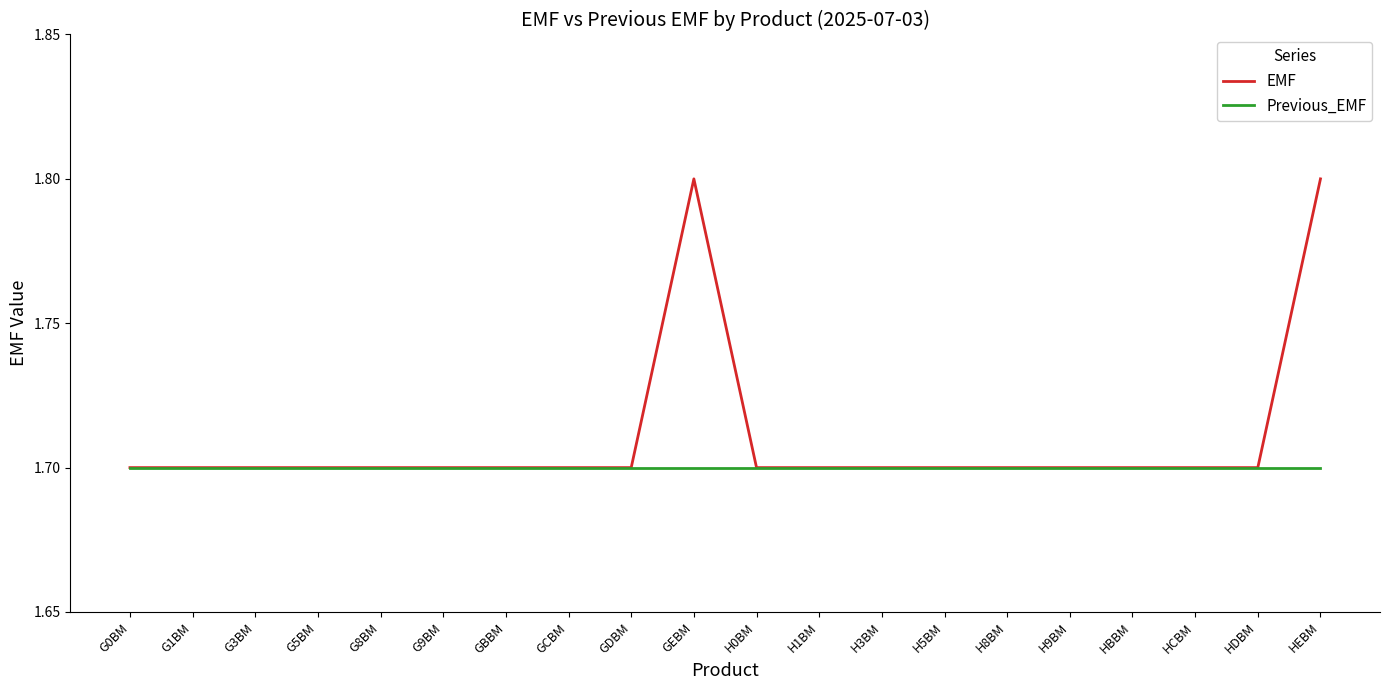

What is the greatest value displayed?

1.8